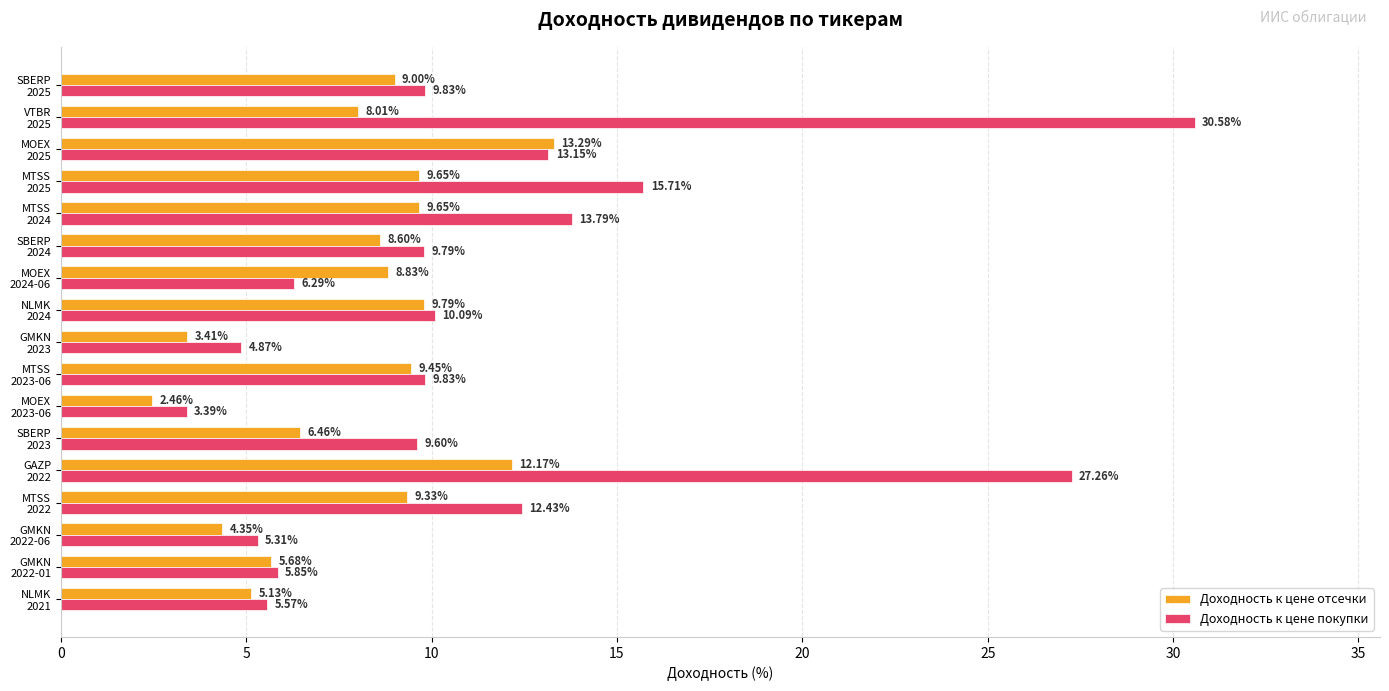

At how many categories does at least one series exceed 22?

2